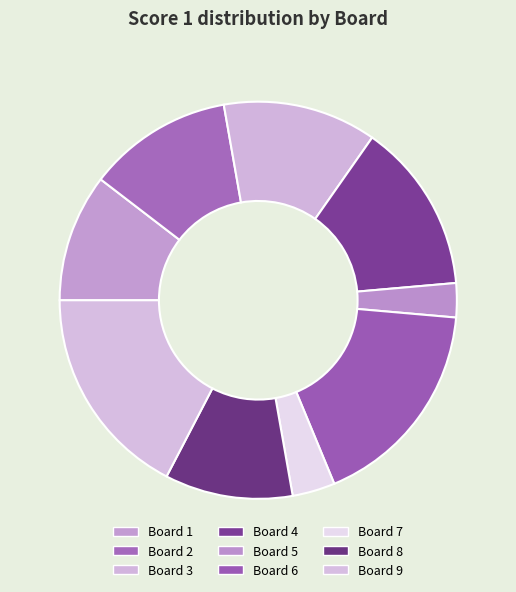

Which has a higher value, Board 4 or Board 8?

Board 4